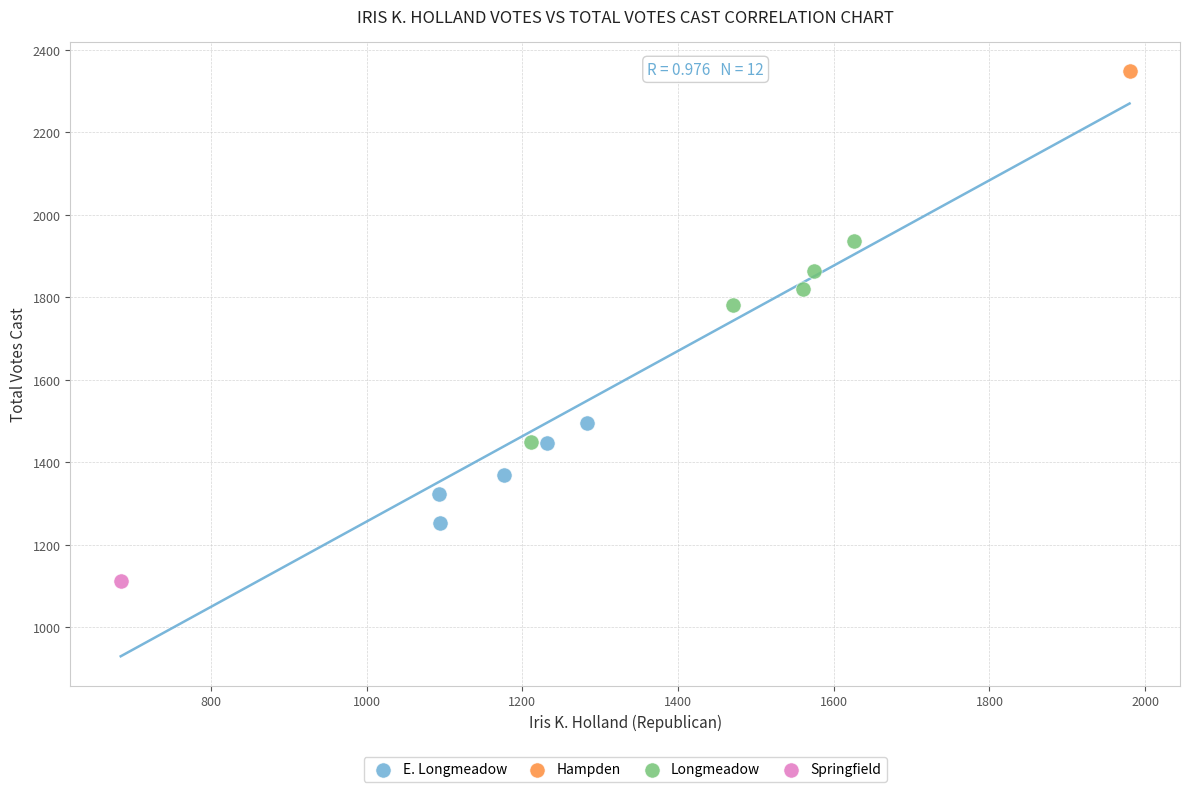

What are all the series names shown in the legend?

E. Longmeadow, Hampden, Longmeadow, Springfield